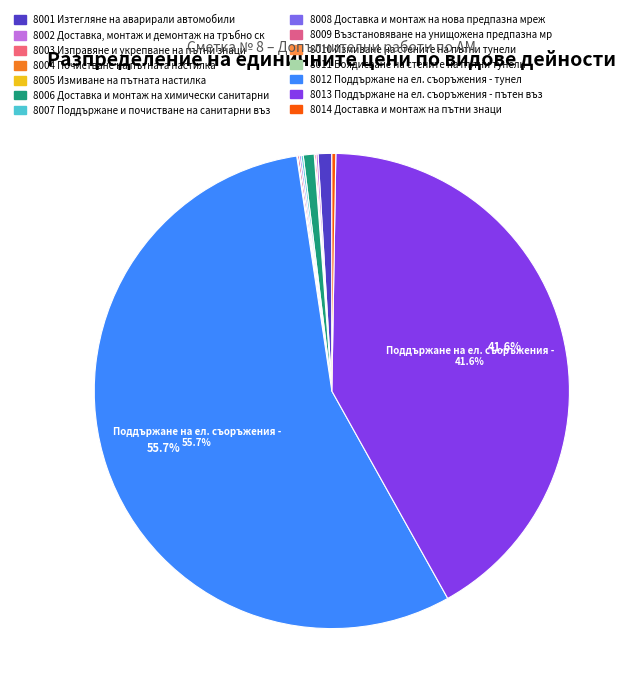

How many slices are in this pie chart?

14